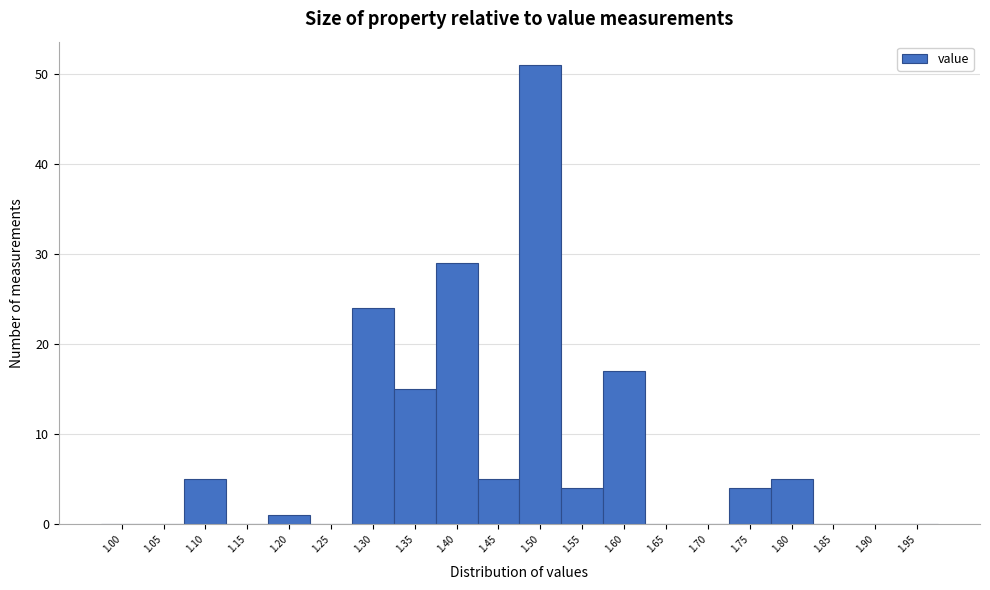

Reading left to right, list all the values displayed in this chart.

1.00=0	1.05=0	1.10=5	1.15=0	1.20=1	1.25=0	1.30=24	1.35=15	1.40=29	1.45=5	1.50=51	1.55=4	1.60=17	1.65=0	1.70=0	1.75=4	1.80=5	1.85=0	1.90=0	1.95=0